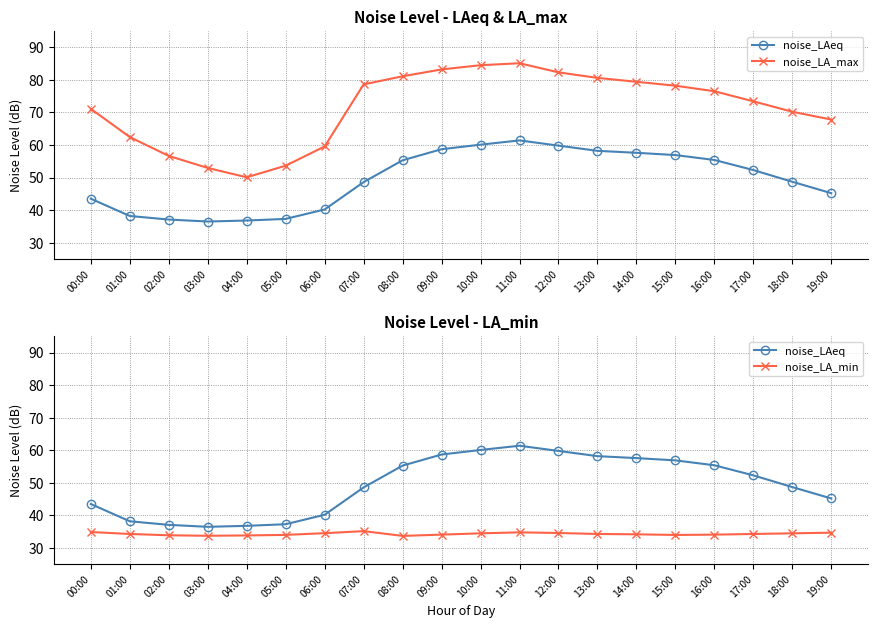

What are all the series names shown in the legend?

noise_LAeq, noise_LA_max, noise_LA_min